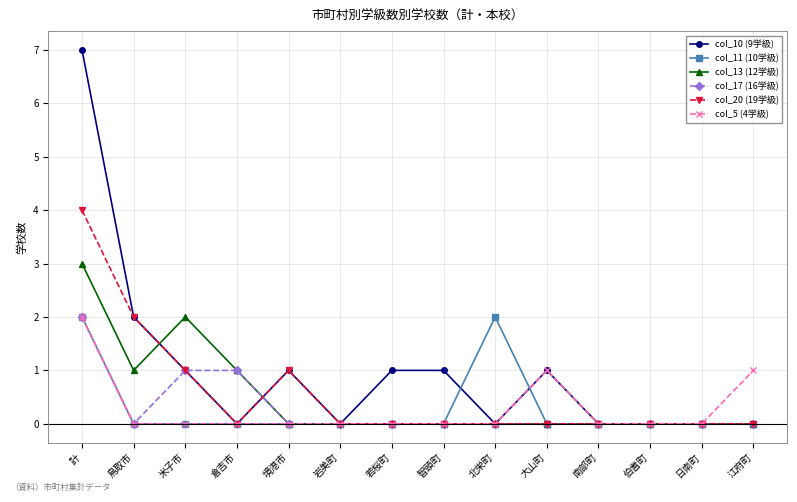

What is the label of the 5th point from the right?

大山町